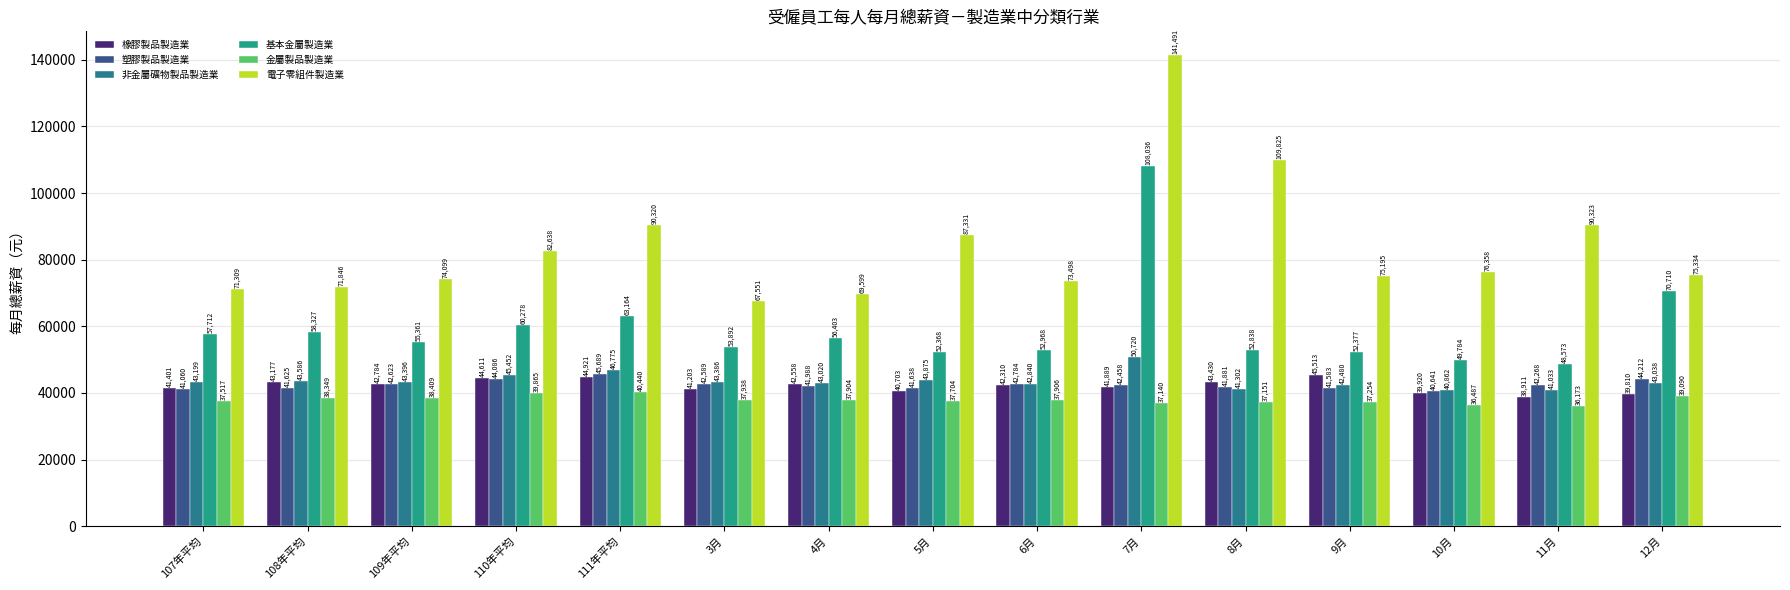

What is the sum of all 塑膠製品製造業 values?

637125